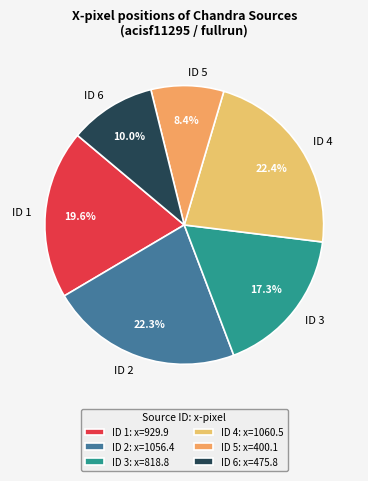

To the nearest percent, what is the difference between the largest and smallest slice percentages?

14%